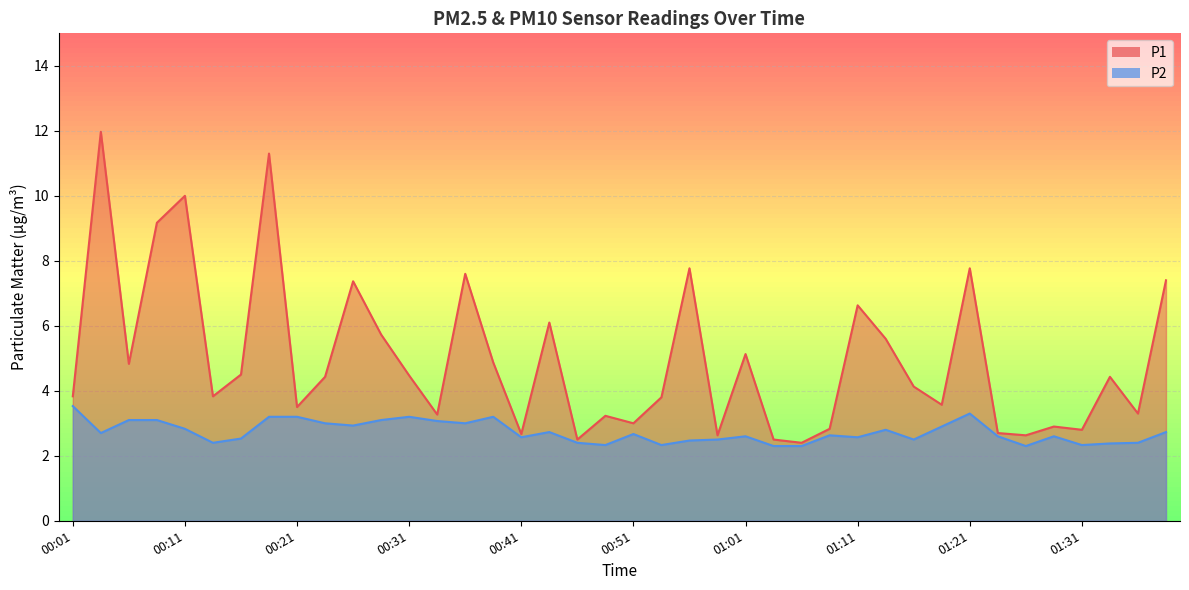

True or false: P2 and P1 intersect in this chart.

False